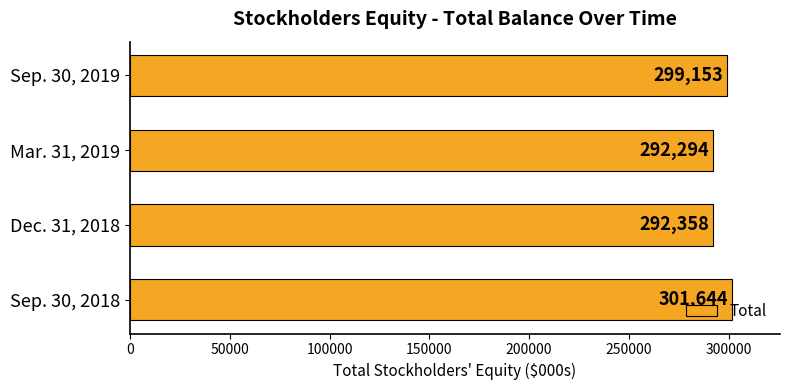

Rank the categories by value from highest to lowest.

Sep. 30, 2018, Sep. 30, 2019, Dec. 31, 2018, Mar. 31, 2019